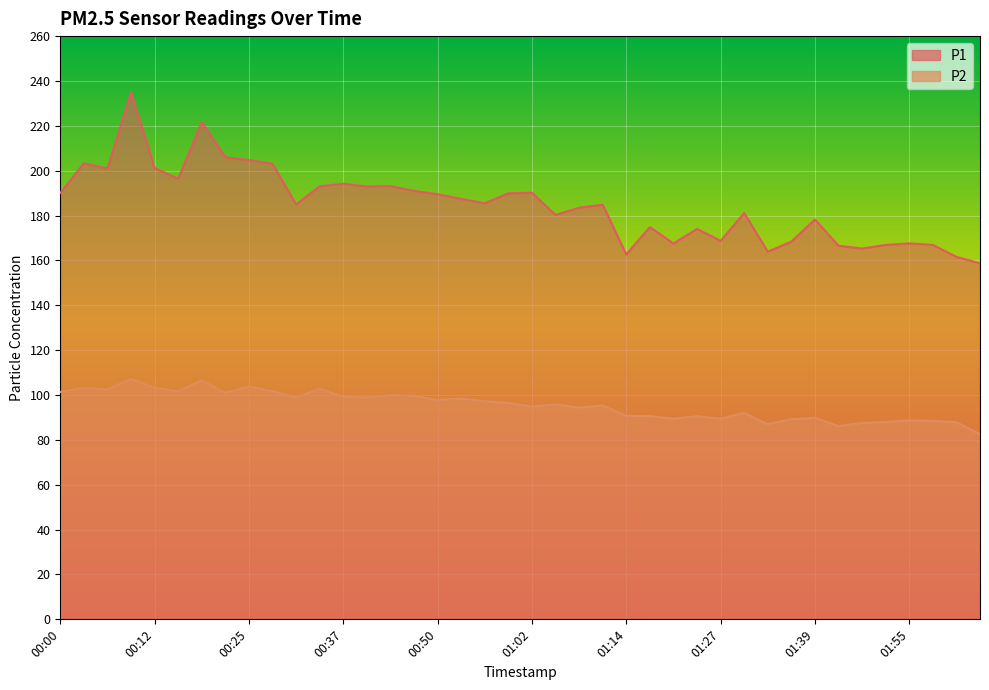

In P1, how many points are higher than both neighbors (excluding endpoints)?

12